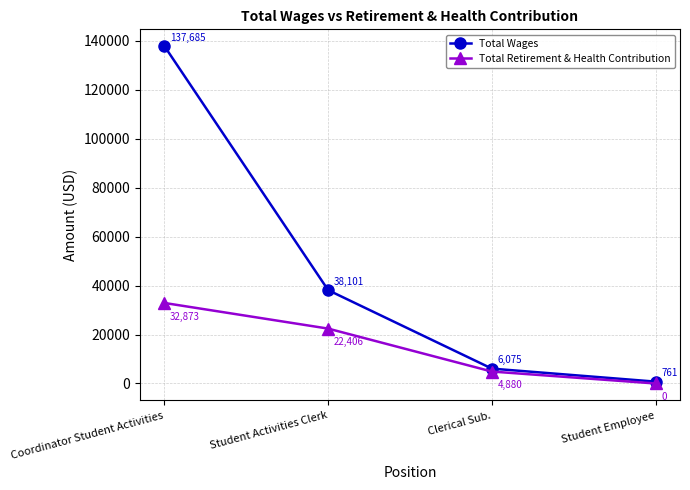

Reading right to left, list all the values displayed in this chart.

Total Wages: 761	6075	38101	137685
Total Retirement & Health Contribution: 0	4880	22406	32873